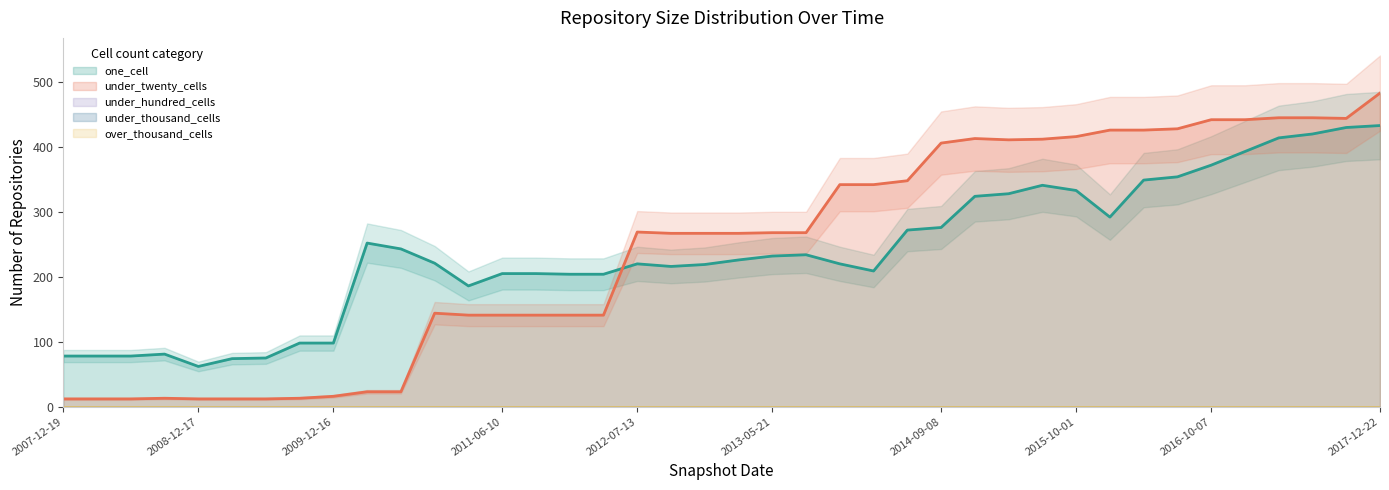

The one_cell series shows 328 at 2015-04-09. True or false?

True